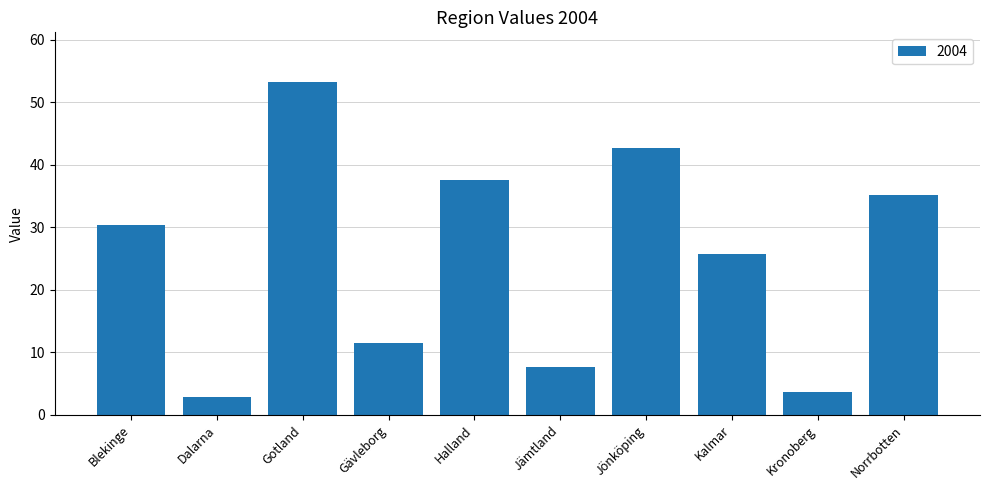

What is the label of the 9th bar from the right?

Dalarna